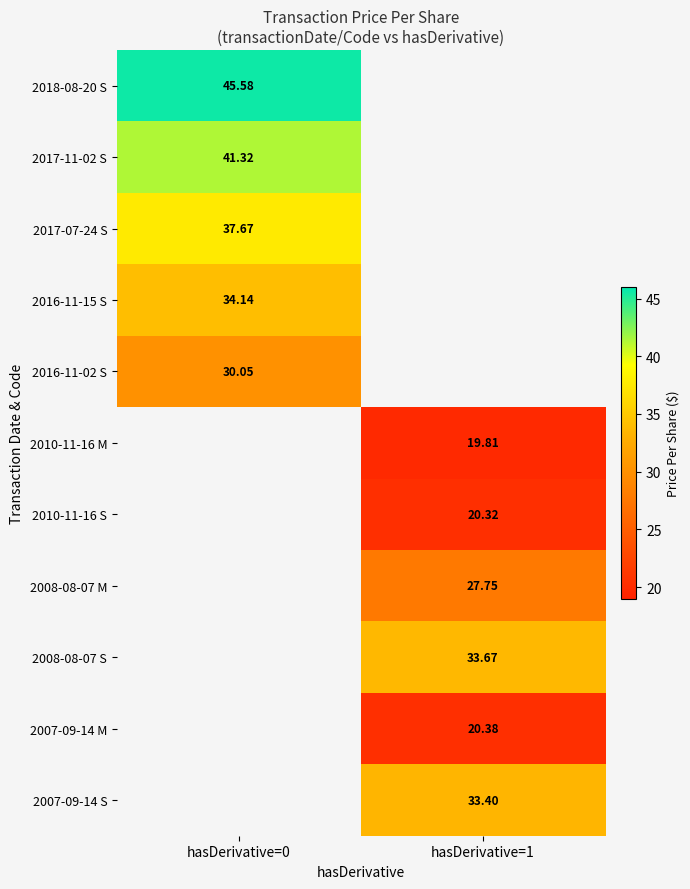

How many categories are shown in the chart?

2